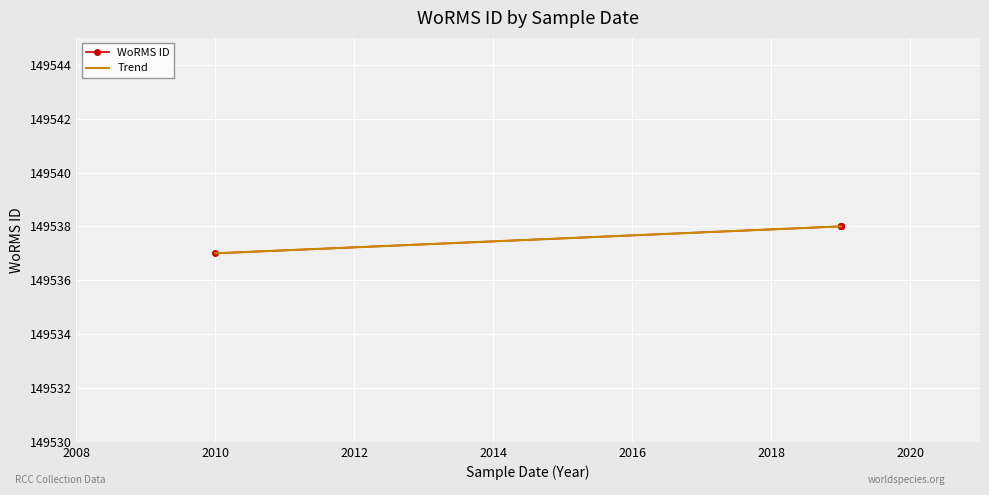

What is the highest value of the Trend series?

149538.0